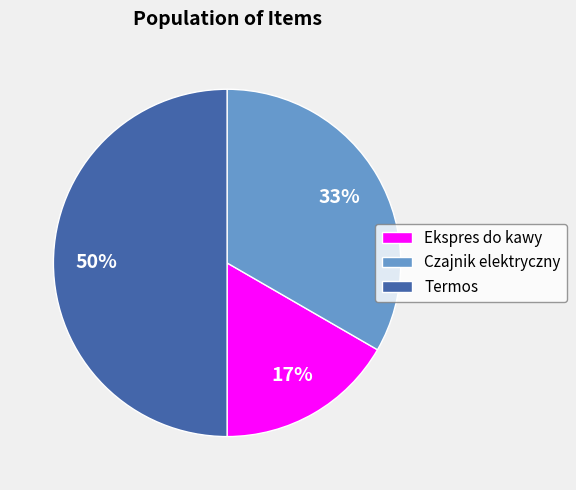

What is the largest slice in the pie chart?

Termos